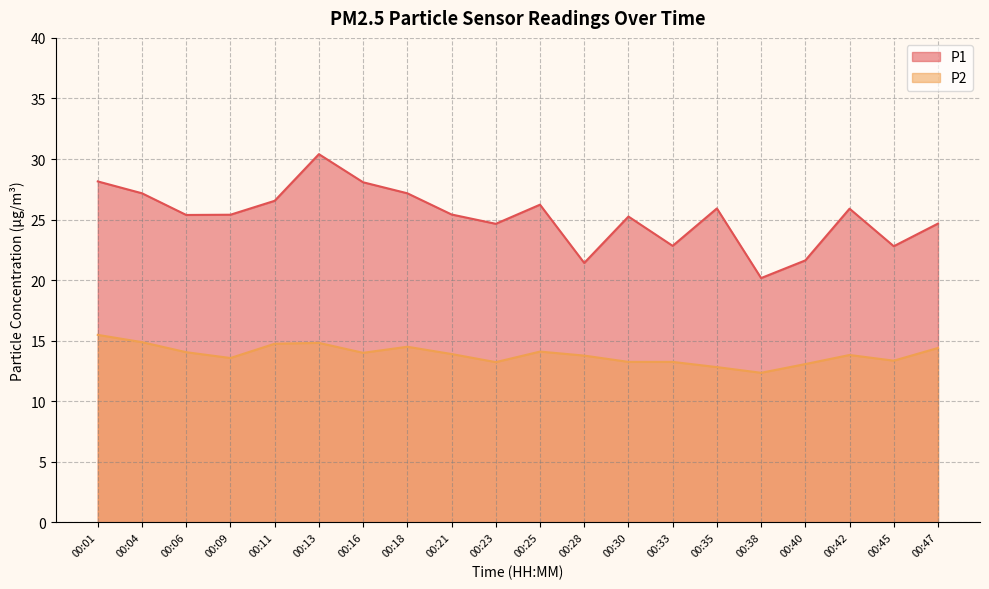

True or false: P2 and P1 cross at least once.

False